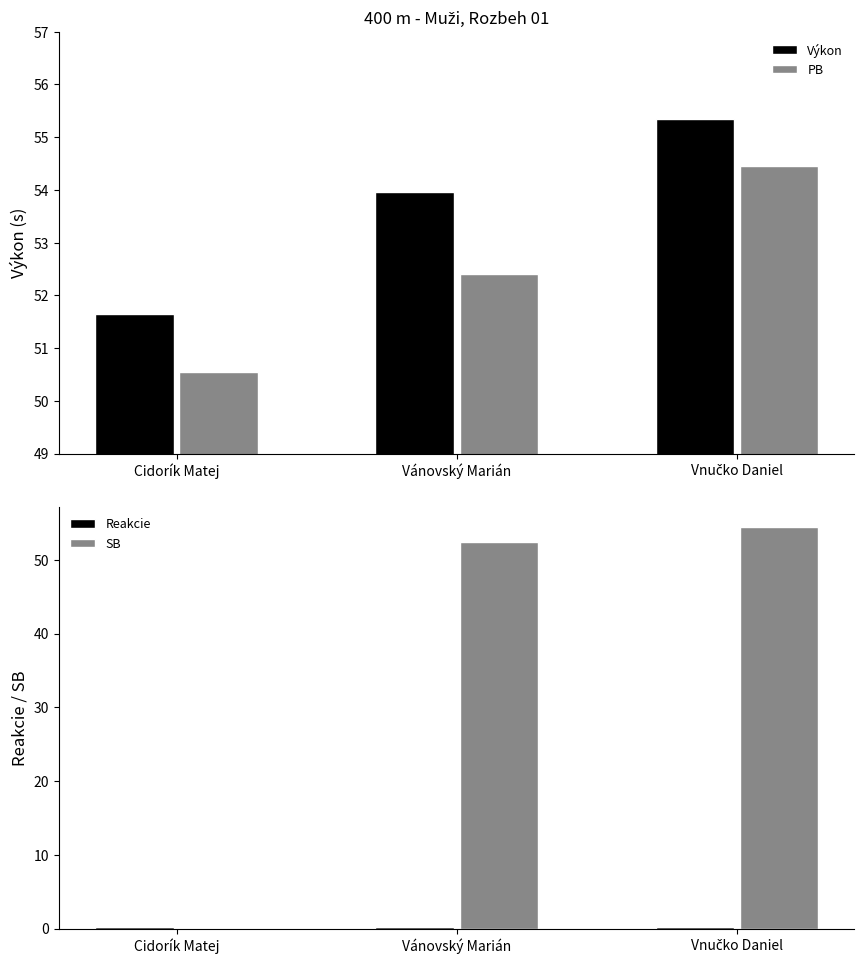

How many bars are there in each group?

4